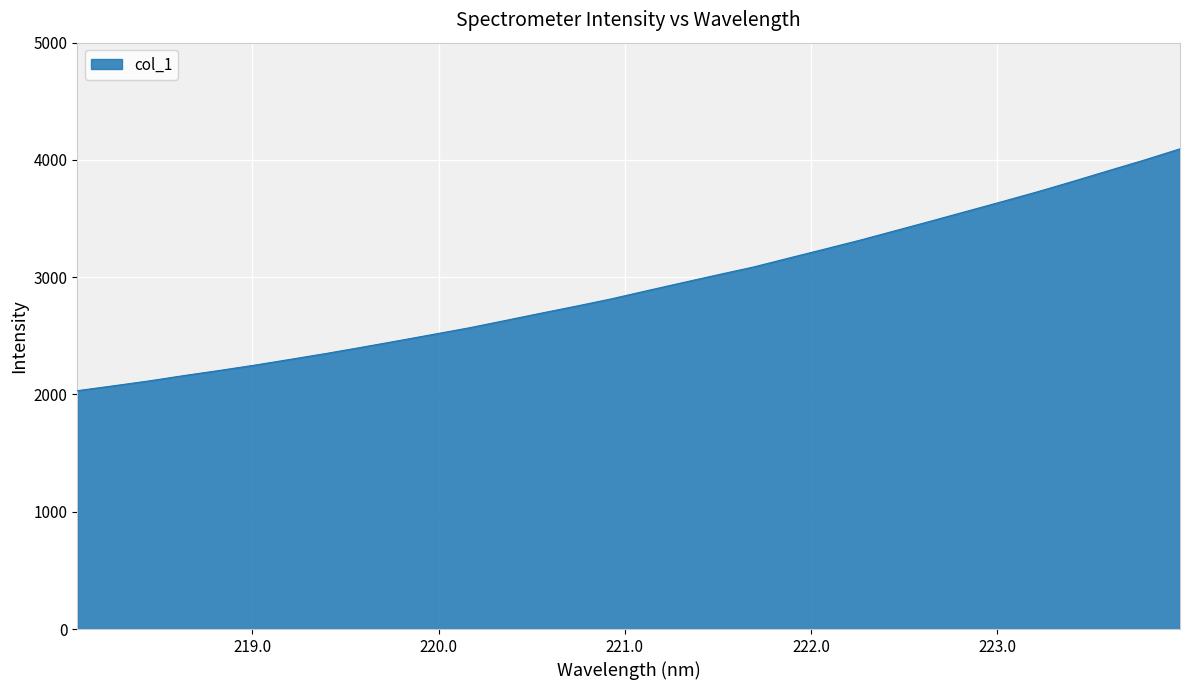

What is the difference between the maximum and minimum values?

2062.4